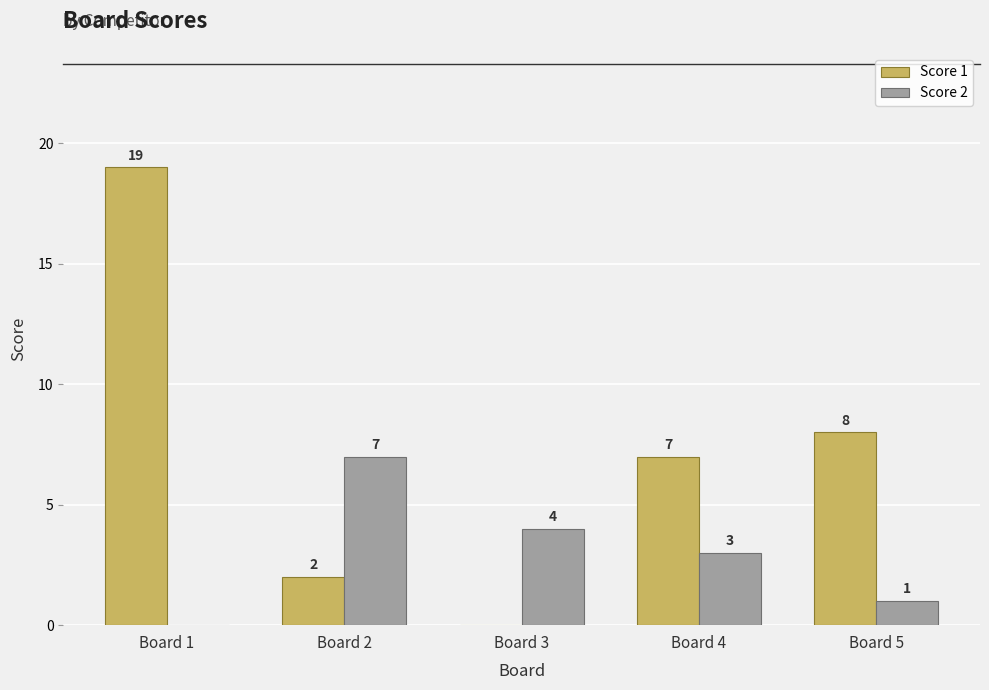

Which series changed the most between Board 3 and Board 4?

Score 1